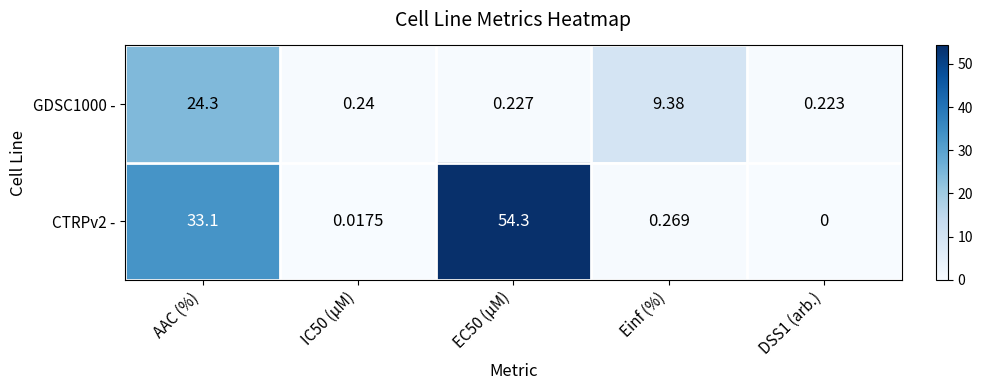

At which category is the sum across all series the highest?

AAC (%)